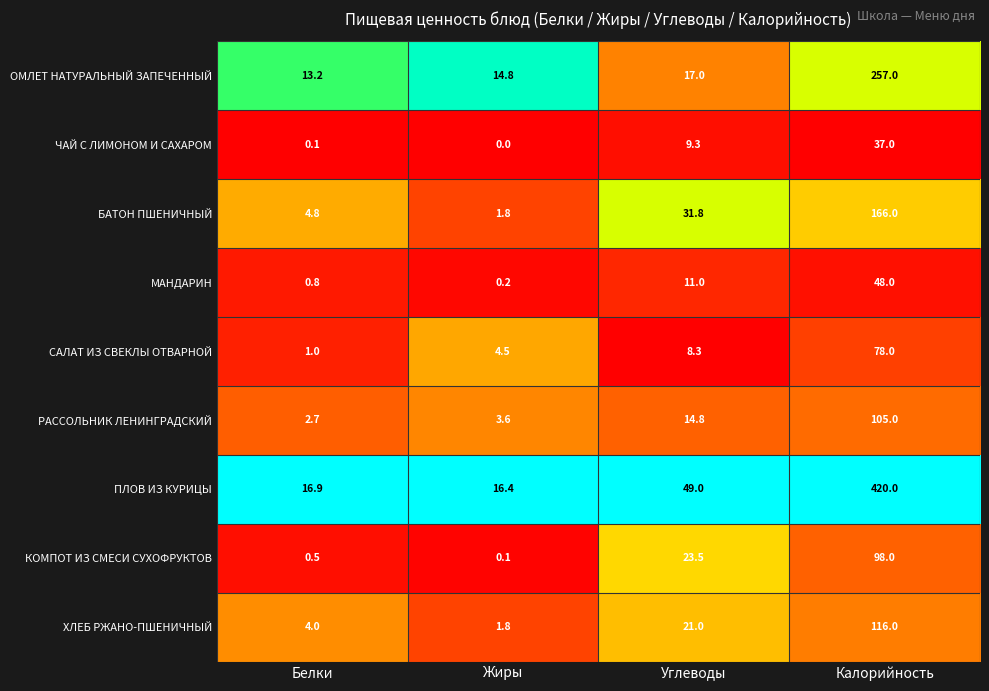

What is the difference between the ХЛЕБ РЖАНО-ПШЕНИЧНЫЙ values at Жиры and Калорийность?

114.2